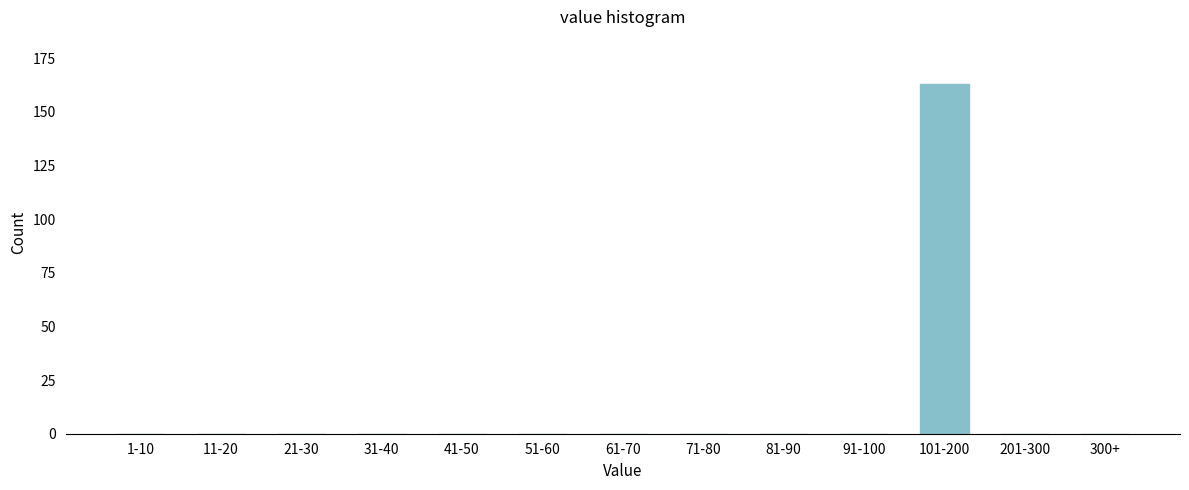

Reading left to right, extract all data points from this chart.

1-10=0	11-20=0	21-30=0	31-40=0	41-50=0	51-60=0	61-70=0	71-80=0	81-90=0	91-100=0	101-200=163	201-300=0	300+=0